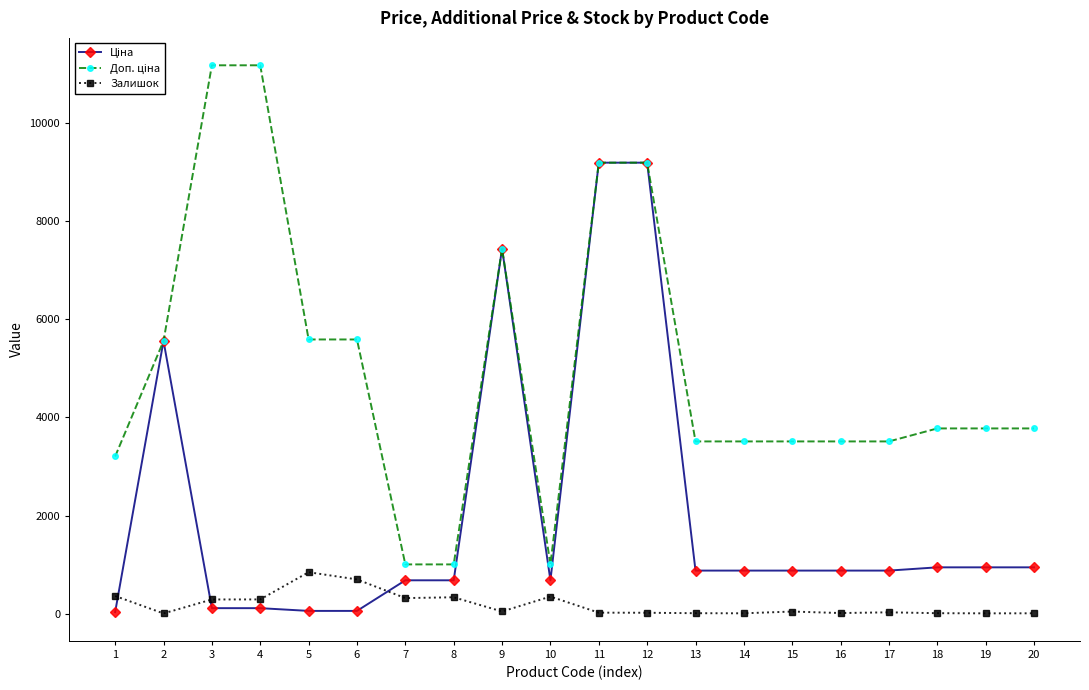

What is the highest value of the Залишок series?

845.0